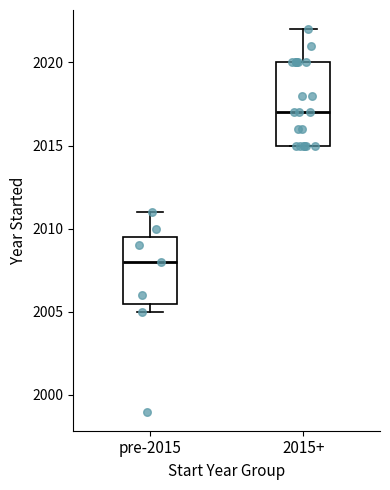

Which box is the tallest, from its lower edge to its upper edge?

2015+